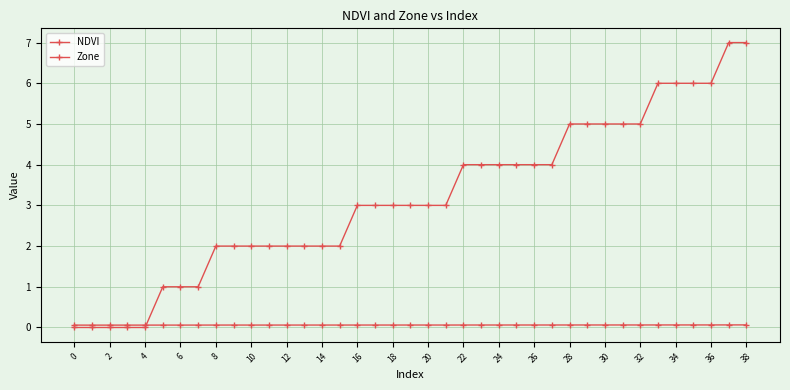

How many distinct data groups are displayed?

2